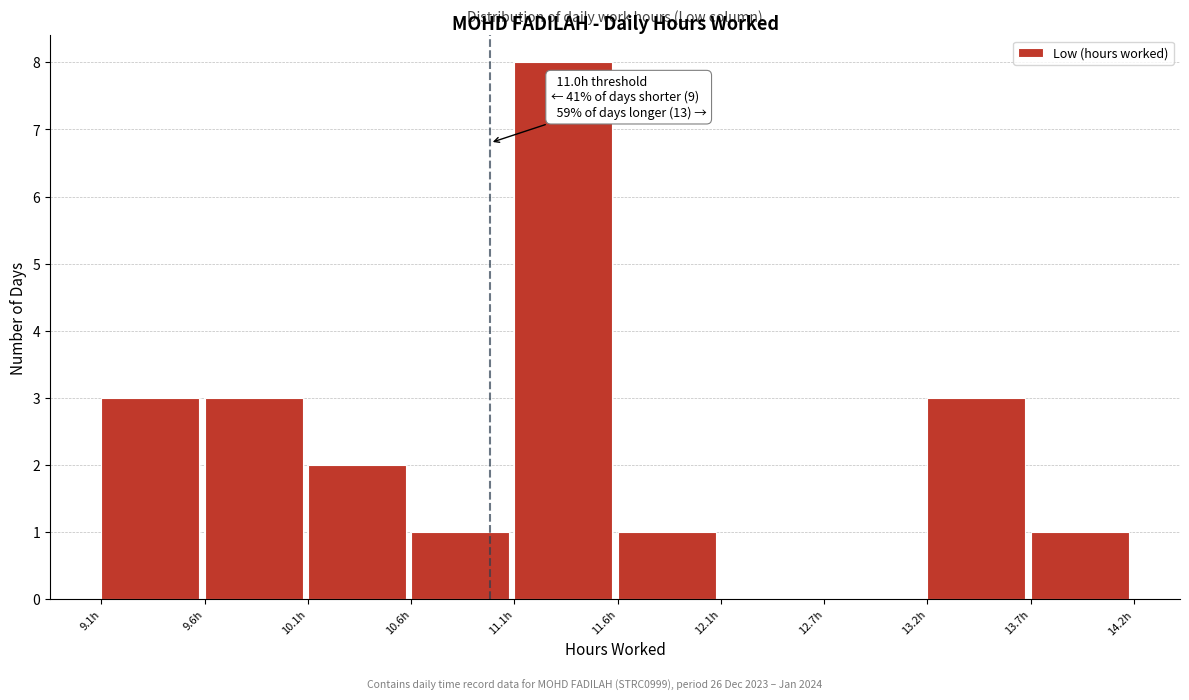

Which range on the x-axis has the tallest bar?

11.12 to 11.63